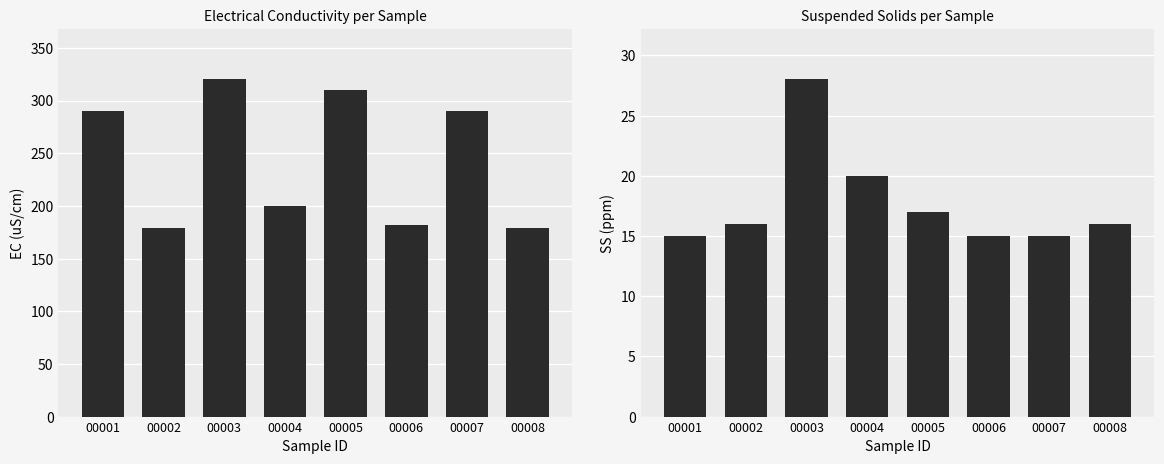

What is the sum of all EC (uS/cm) values?

1950